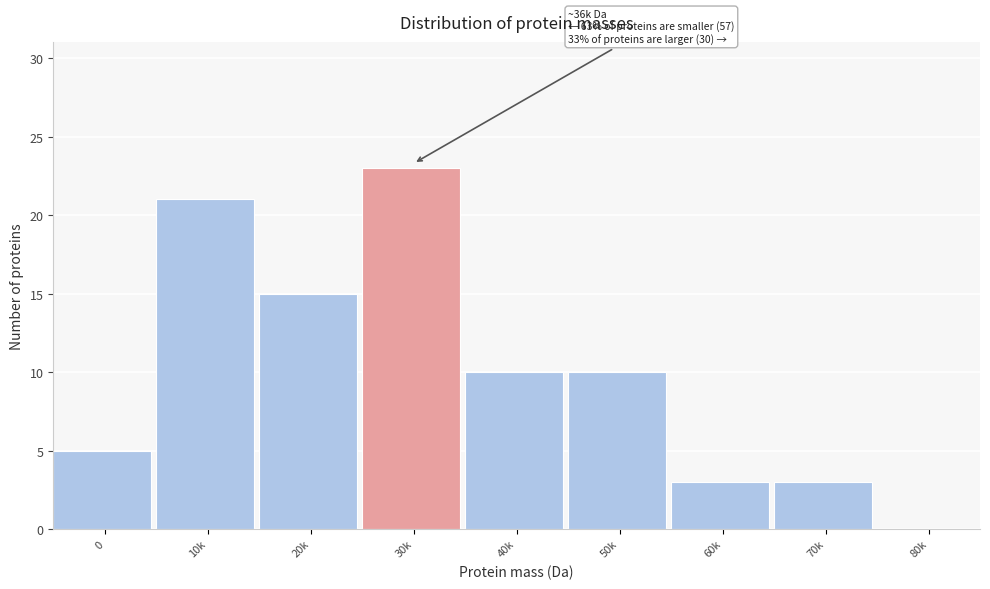

Reading left to right, extract all data points from this chart.

0=5	10k=21	20k=15	30k=23	40k=10	50k=10	60k=3	70k=3	80k=0